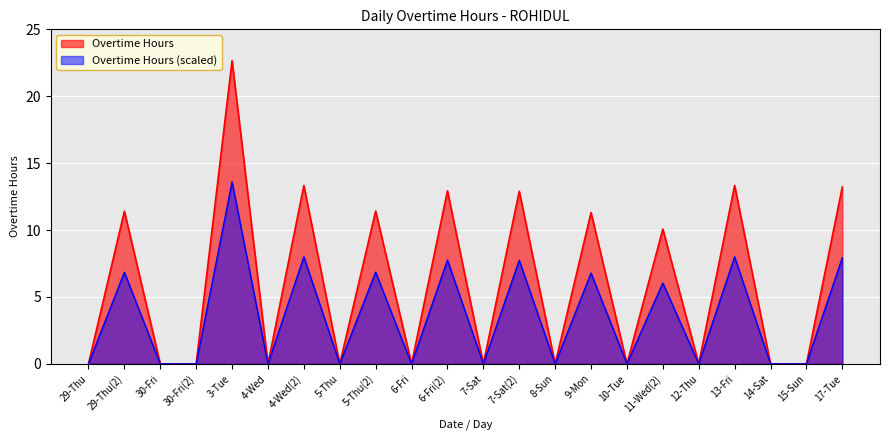

Which has a higher value, 6-Fri(2) or 14-Sat?

6-Fri(2)